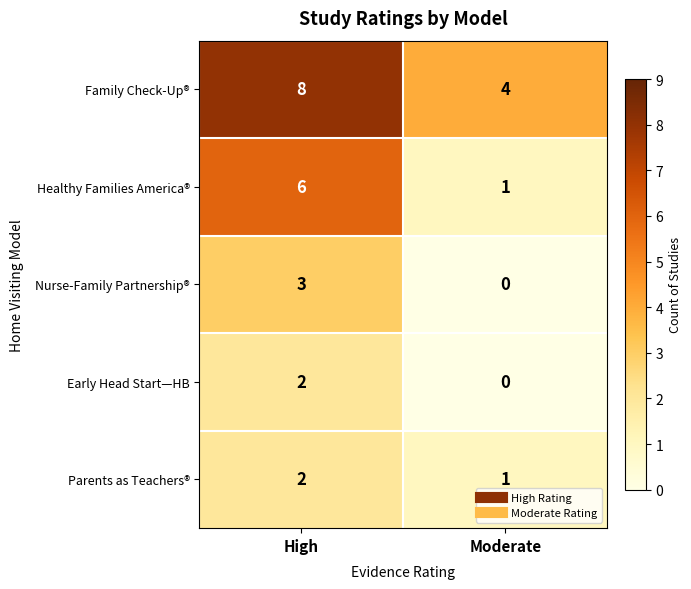

Which series has the largest total across all categories?

Family Check-Up®